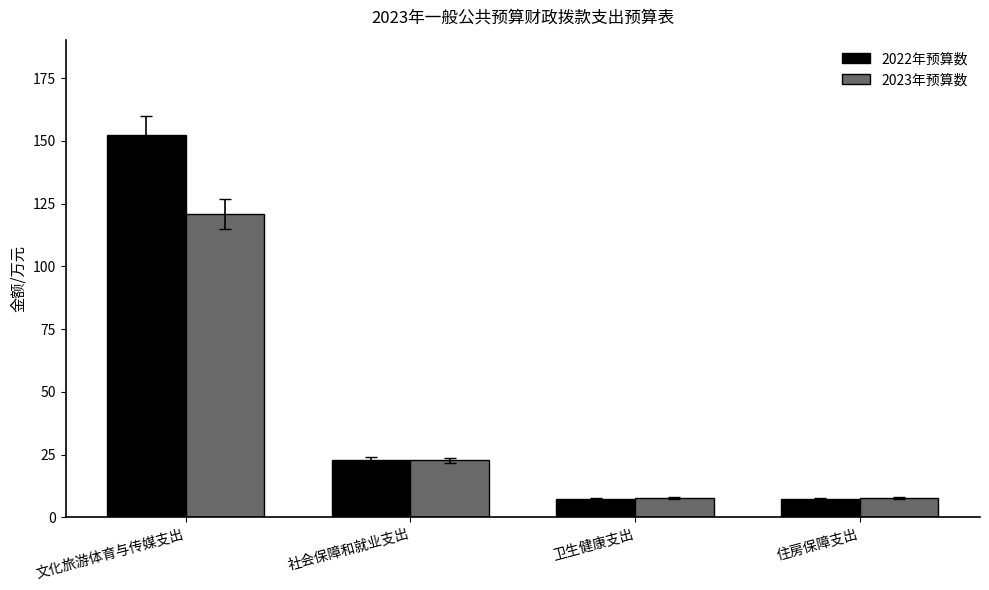

What is the value of the 2022年预算数 bar at the 1st from the left?

152.3